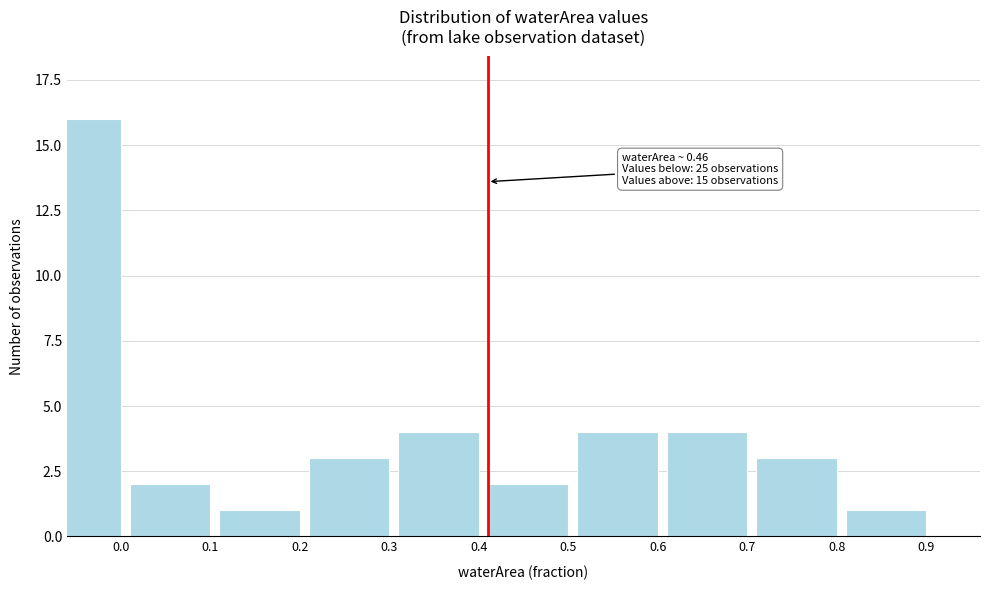

Reading left to right, extract all data points from this chart.

0.0=16	0.1=2	0.2=1	0.3=3	0.4=4	0.5=2	0.6=4	0.7=4	0.8=3	0.9=1